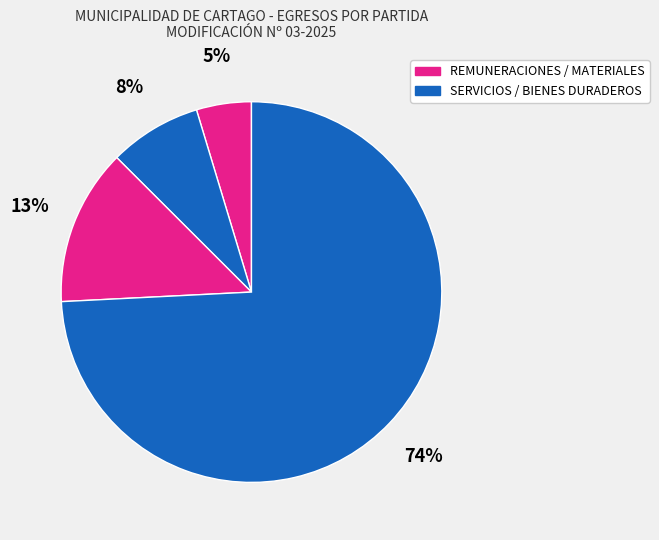

How many segments does this pie chart have?

4